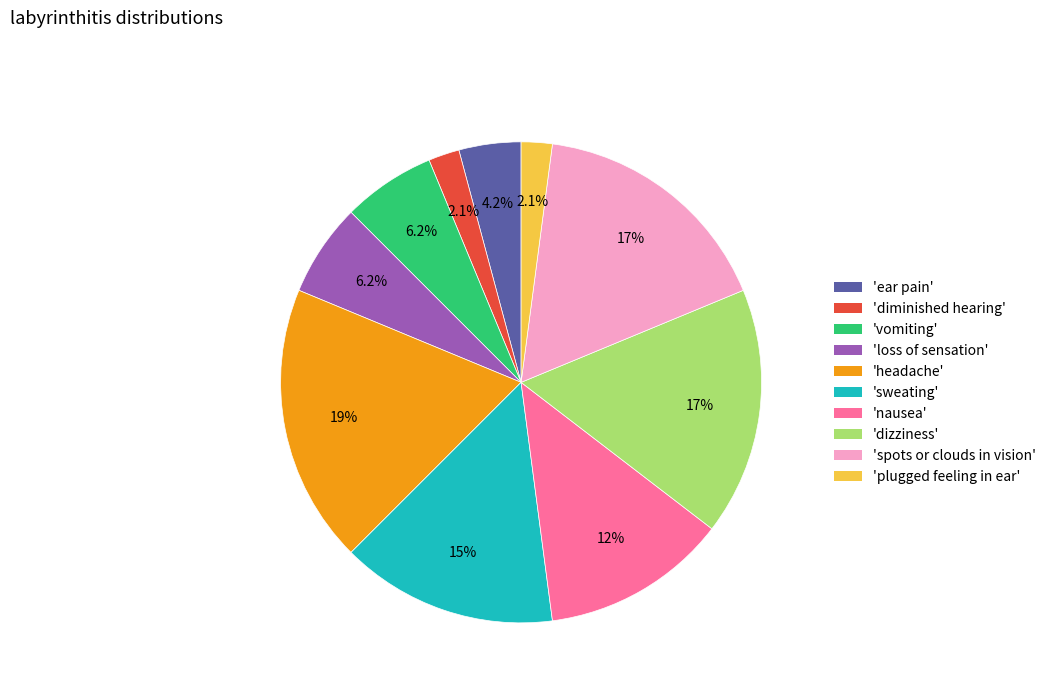

Is there a majority slice in this chart?

No